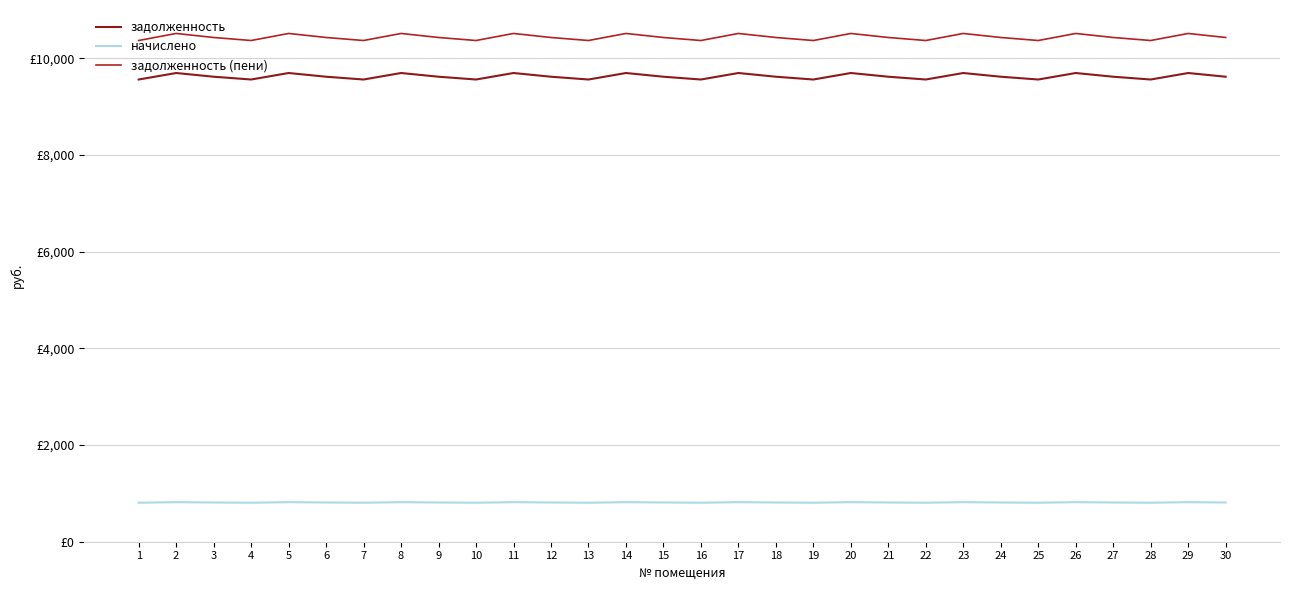

True or false: начислено and задолженность intersect in this chart.

False